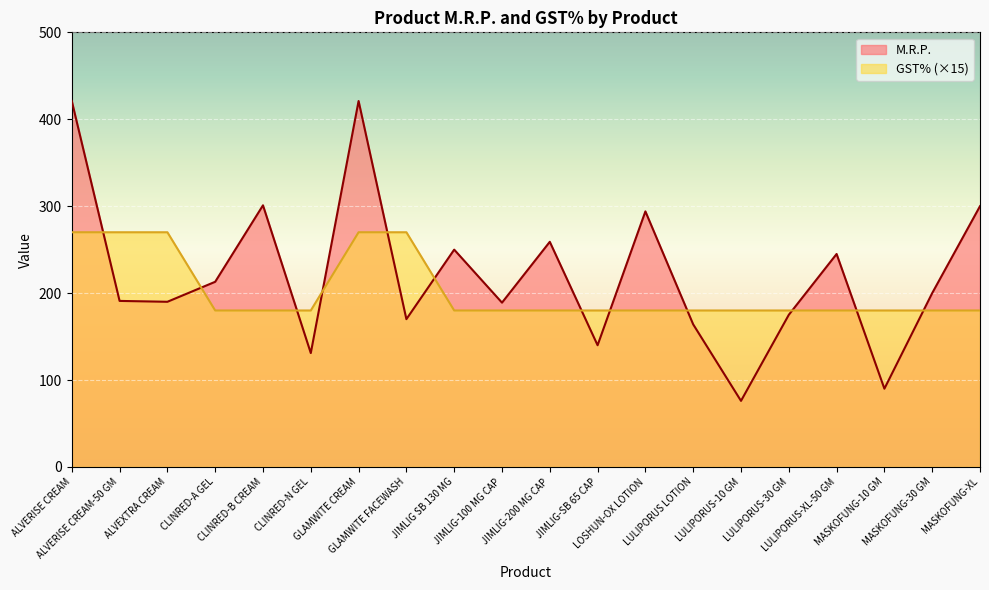

Count the number of categories in the chart.

20